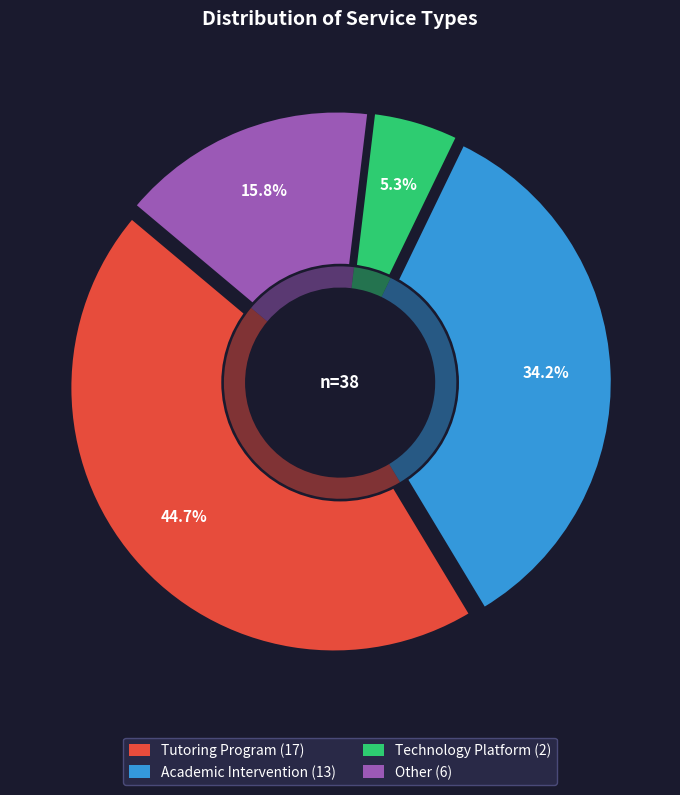

To the nearest percent, what is the average slice percentage?

25%